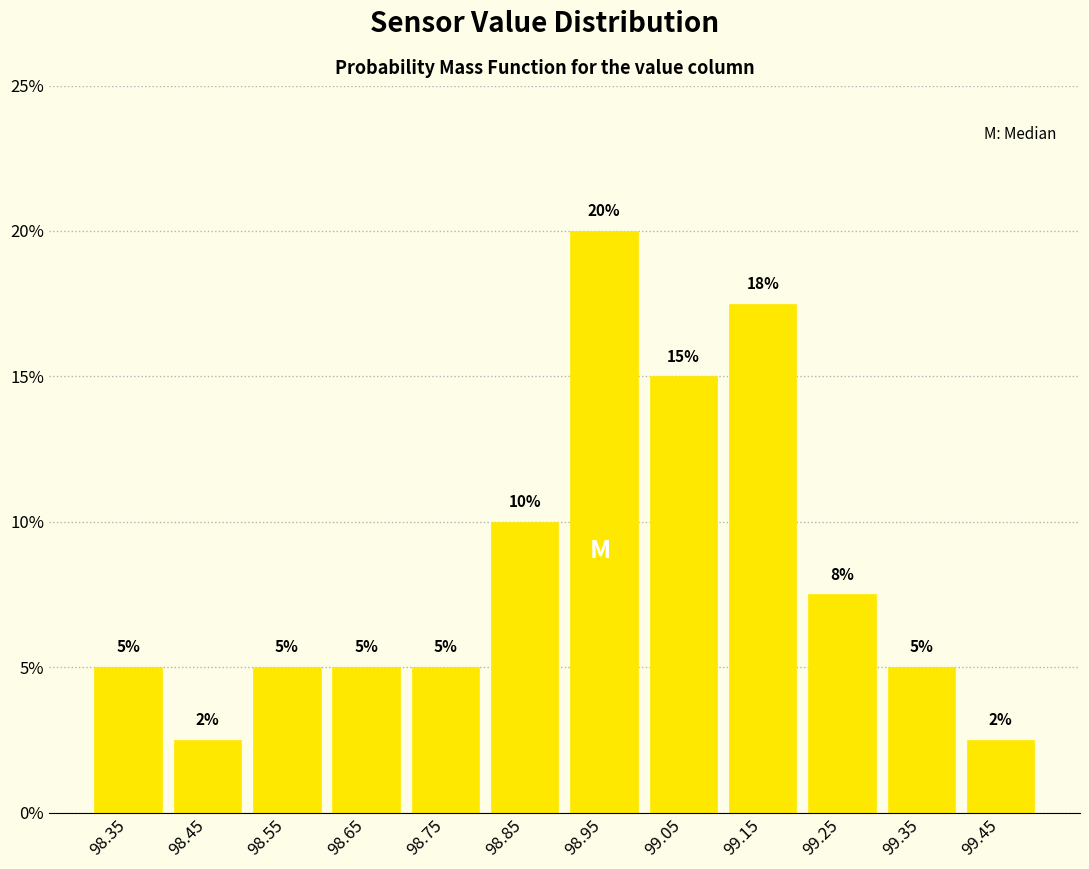

Over which range of the x-axis is the bar tallest?

98.9 to 99.0